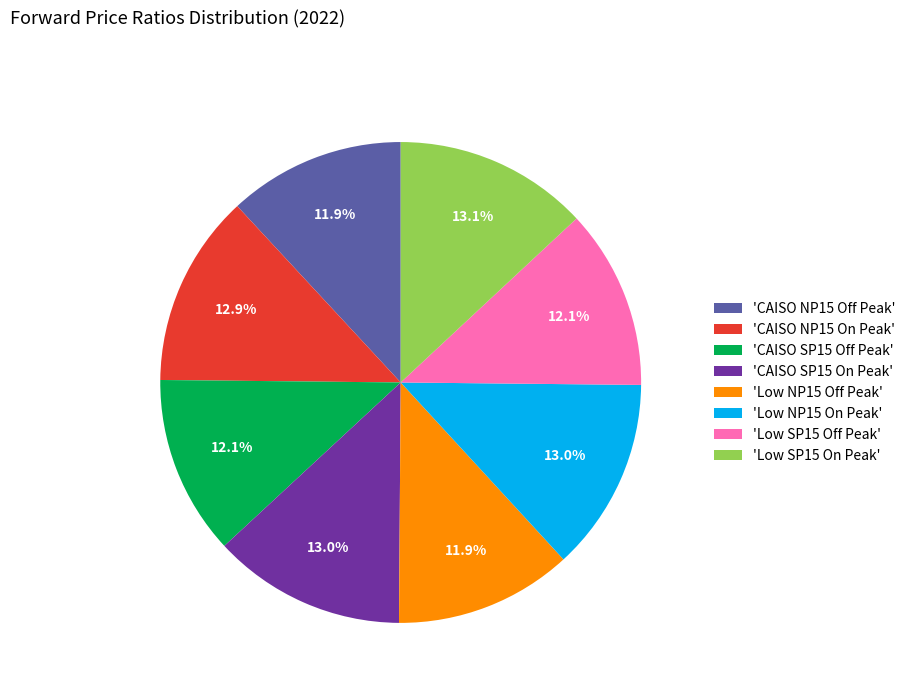

Is there a majority slice in this chart?

No